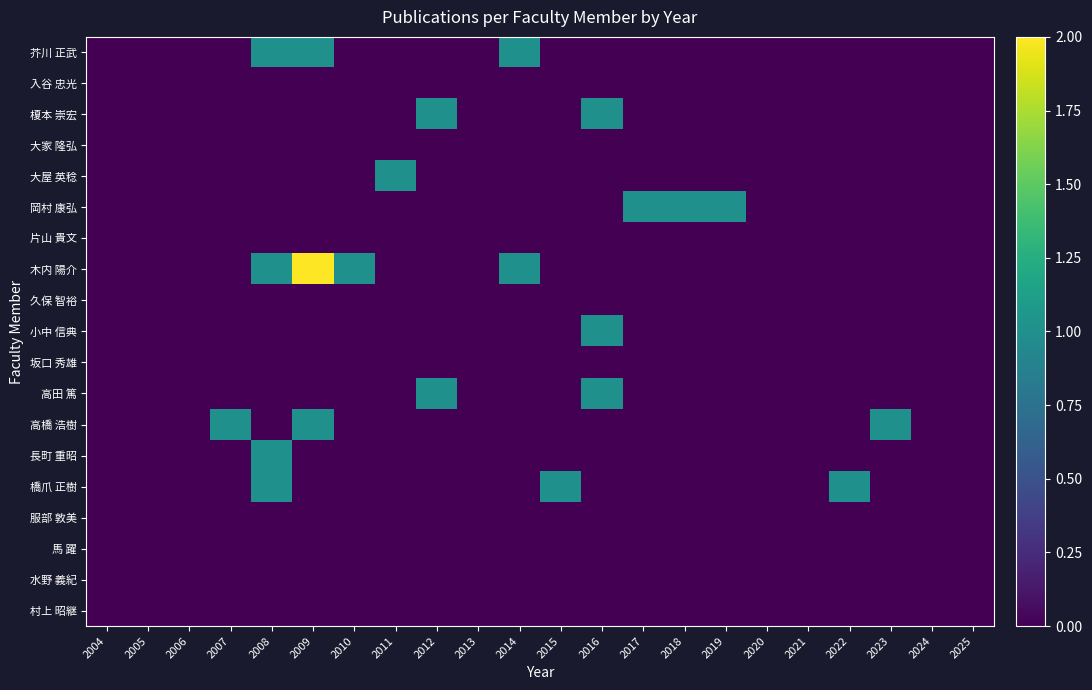

Between 2019 and 2007, which is larger?

2019